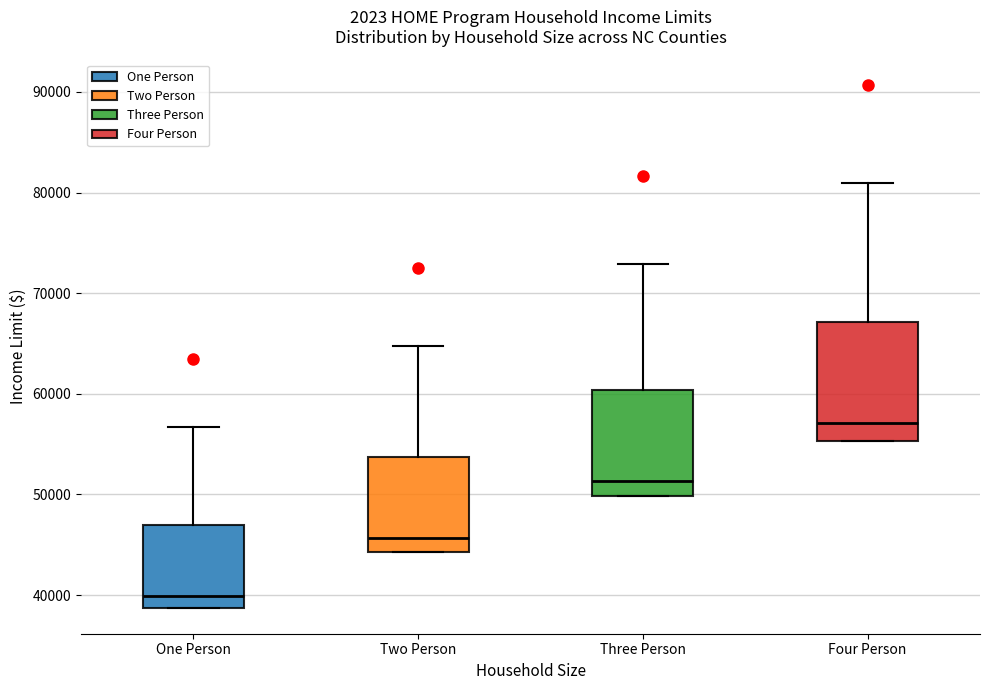

Reading left to right, transcribe this box plot: for each box, give where its median line is, the range the box spans, and where its two whiskers end, as read against the y-axis. The values are not printed on the chart, so give them approximately, as read against the axis.

One Person: median 40000, box 39000 to 47000, whiskers 39000 to 57000
Two Person: median 46000, box 44000 to 54000, whiskers 44000 to 65000
Three Person: median 51000, box 50000 to 60000, whiskers 50000 to 73000
Four Person: median 57000, box 55000 to 67000, whiskers 55000 to 81000